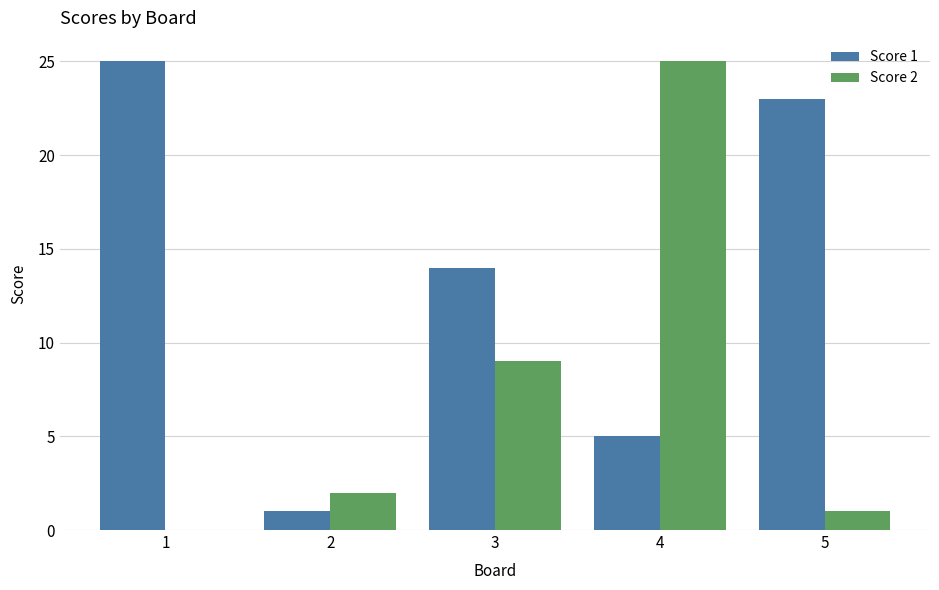

Count the number of categories in the chart.

5